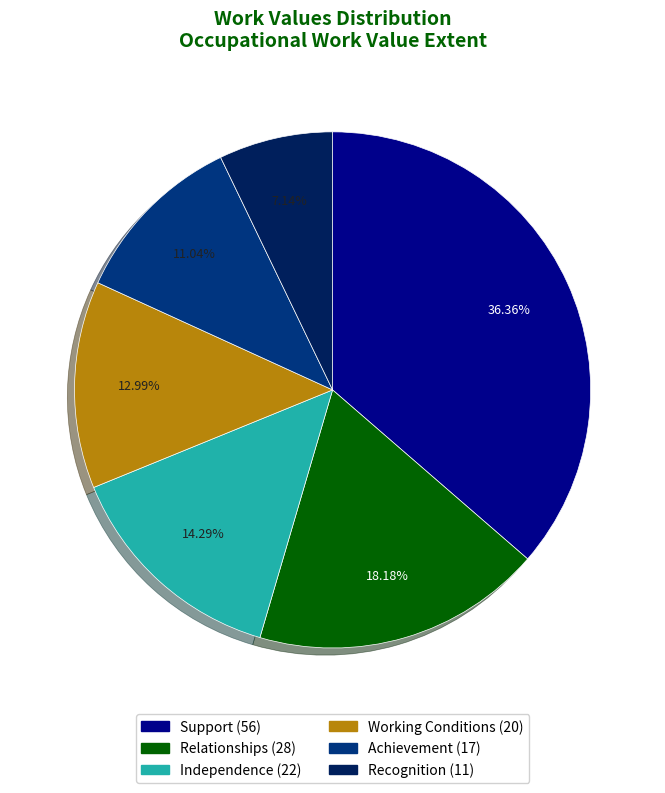

What is the ratio of the value at Relationships to the value at Recognition?

2.5